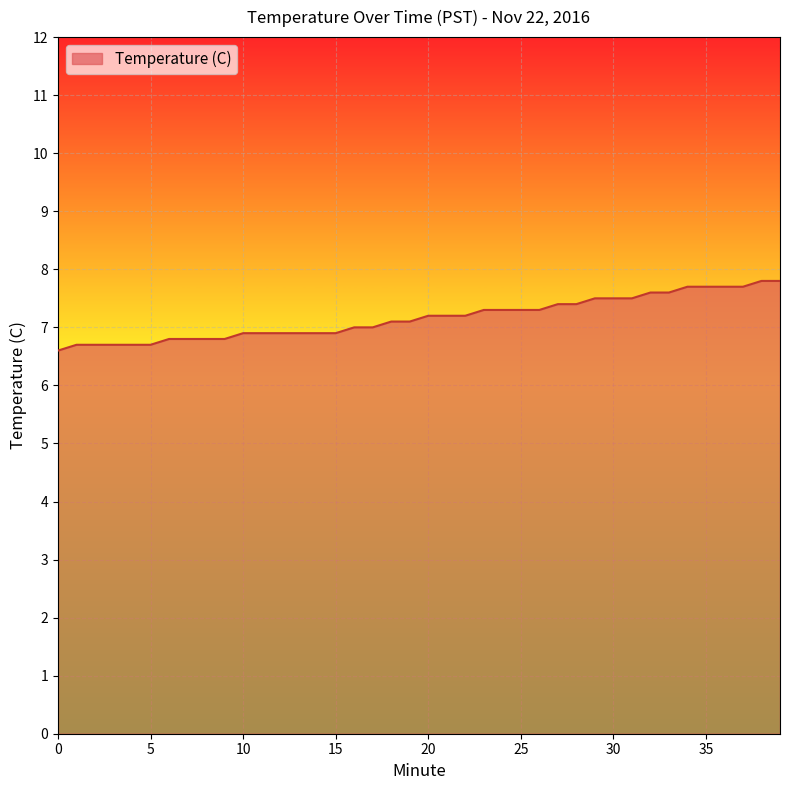

What is the maximum value shown in the chart?

7.8